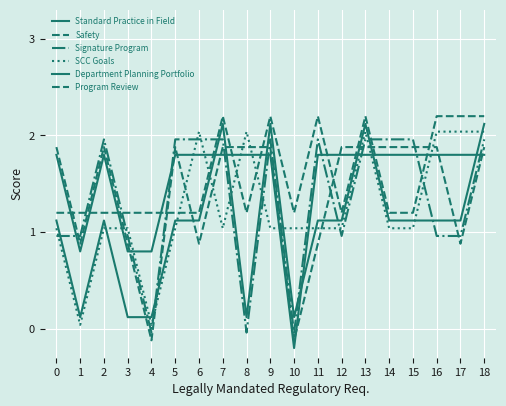

What are all the series names shown in the legend?

Standard Practice in Field, Safety, Signature Program, SCC Goals, Department Planning Portfolio, Program Review